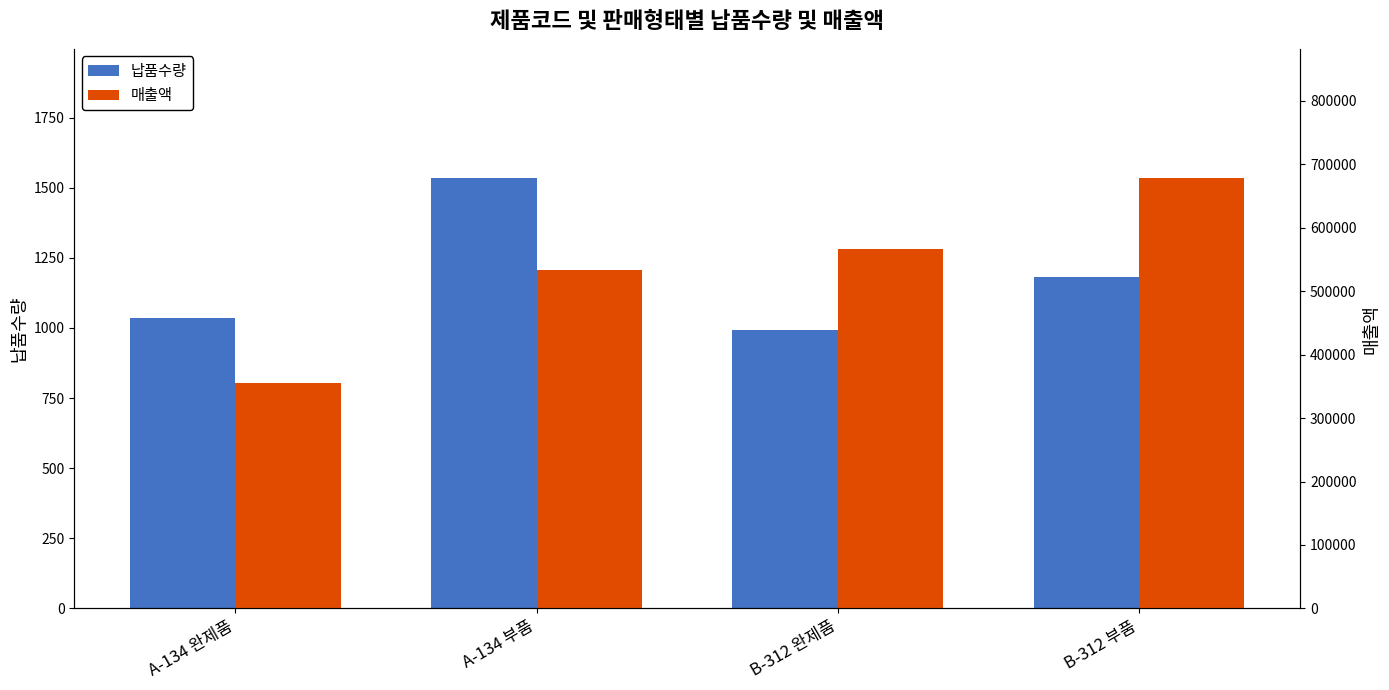

Is the value of 납품수량 at A-134 부품 greater than the value of 매출액 at B-312 부품?

No